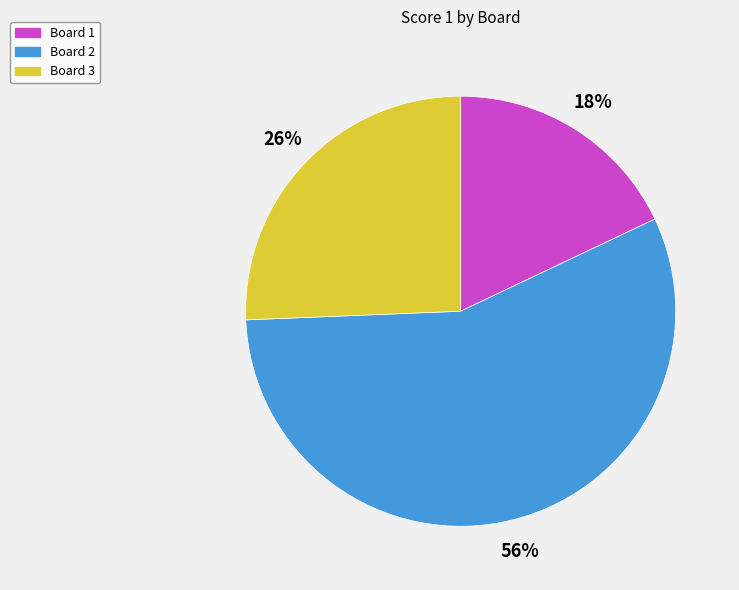

To the nearest percent, what is the difference between the largest and smallest slice percentages?

38%